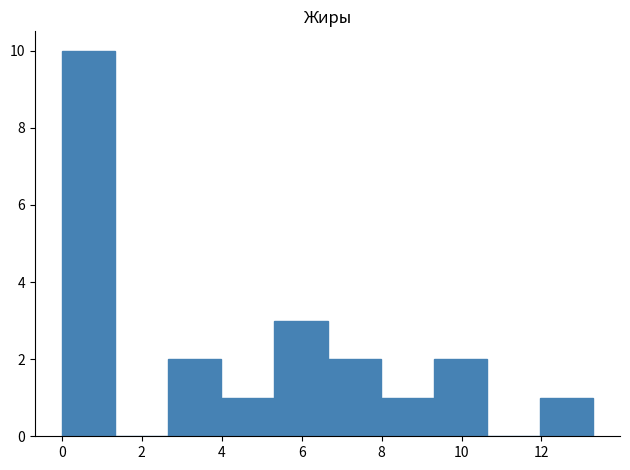

What is the height of the bar covering 12.0 to 13.4 on the x-axis? Neither the bar edges nor the heights are printed on the chart, so give them approximately, as read against the axes.

1